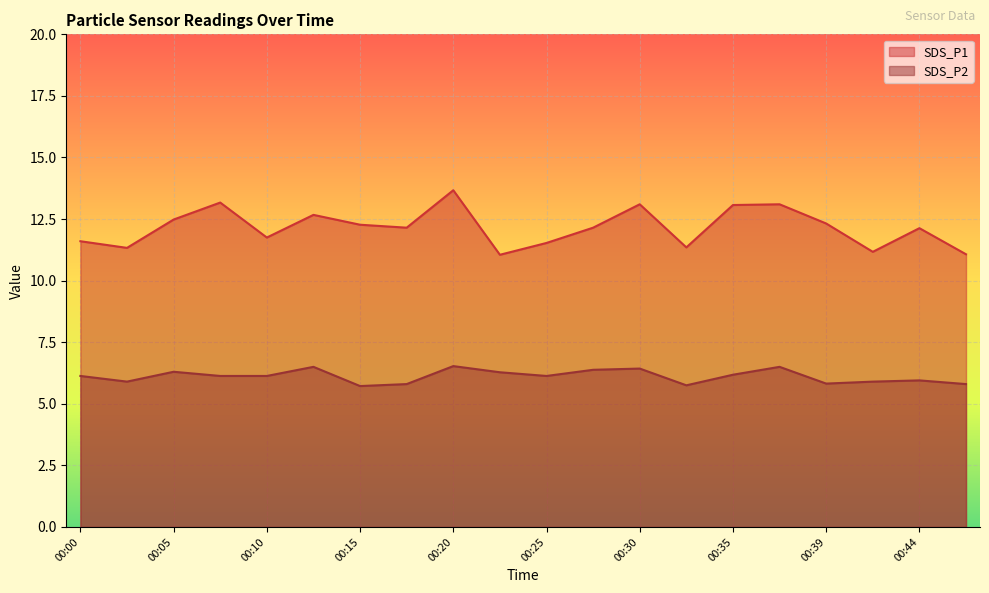

What is the sum of all SDS_P1 values?

243.1